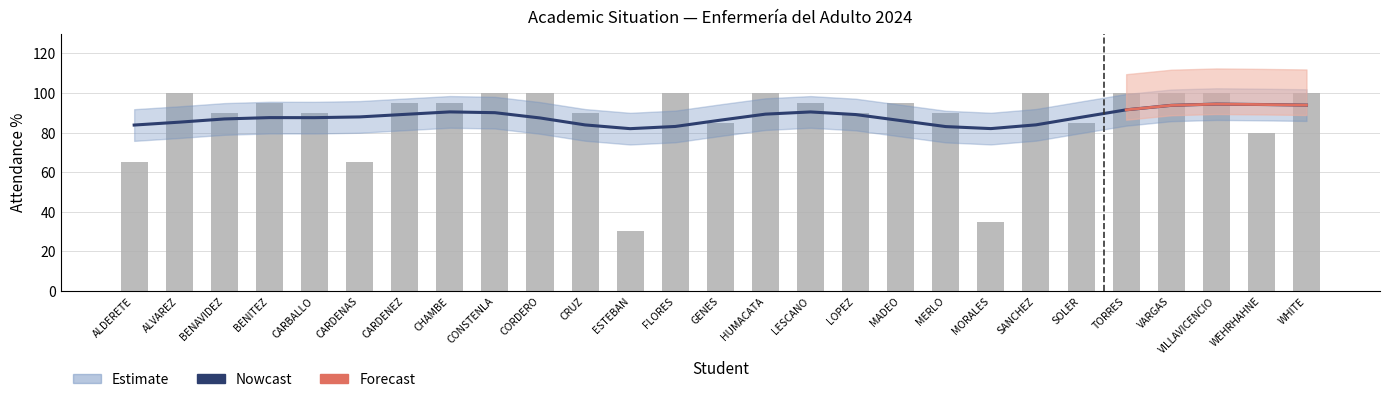

Which category has the highest value in the Nowcast series?

VILLAVICENCIO